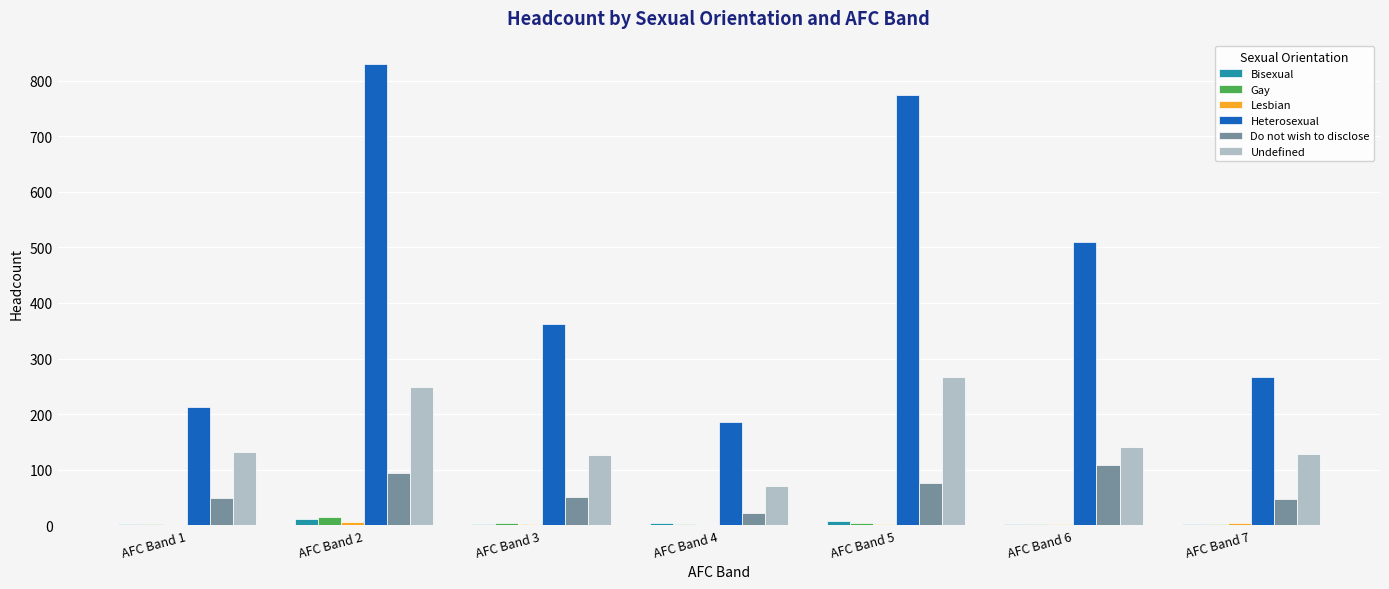

Which series changed the most between AFC Band 4 and AFC Band 7?

Heterosexual